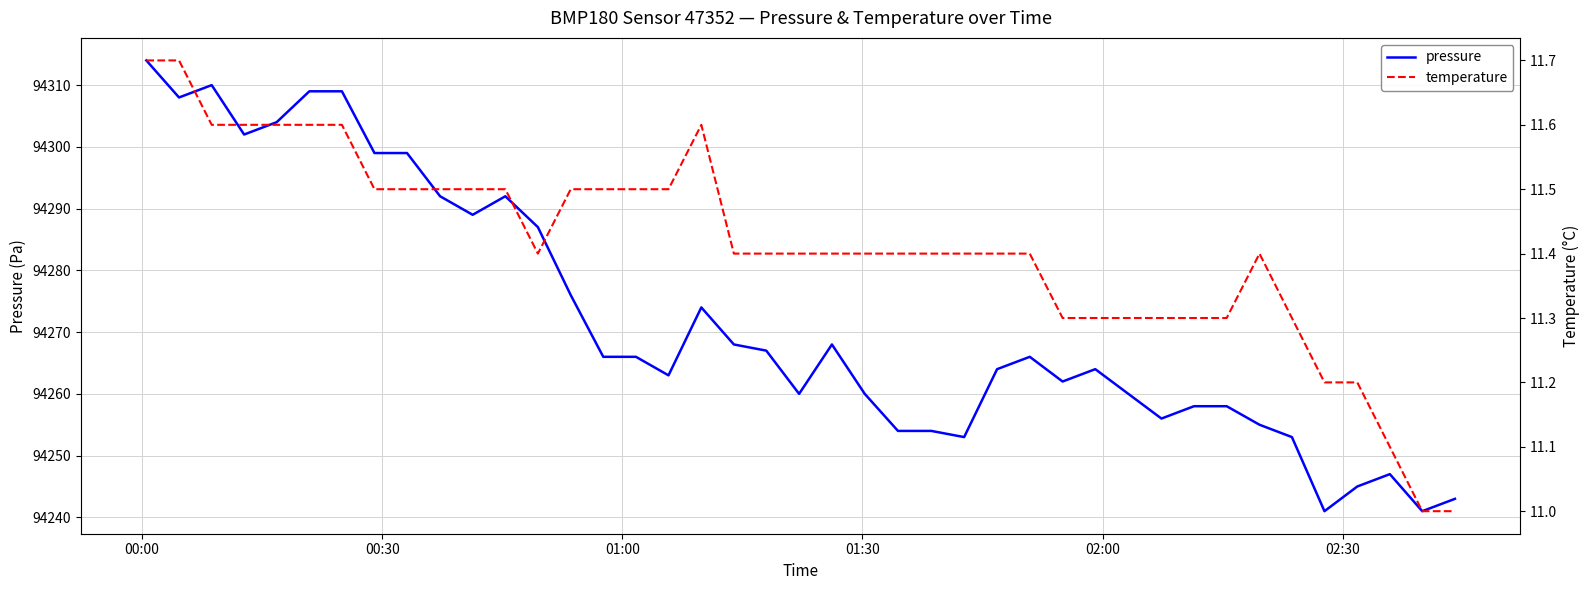

Reading left to right, what are all the values shown in this chart?

pressure: 94314.0	94308.0	94310.0	94302.0	94304.0	94309.0	94309.0	94299.0	94299.0	94292.0	94289.0	94292.0	94287.0	94276.0	94266.0	94266.0	94263.0	94274.0	94268.0	94267.0	94260.0	94268.0	94260.0	94254.0	94254.0	94253.0	94264.0	94266.0	94262.0	94264.0	94256.0	94258.0	94258.0	94255.0	94253.0	94241.0	94245.0	94247.0	94241.0	94243.0
temperature: 11.7	11.7	11.6	11.6	11.6	11.6	11.6	11.5	11.5	11.5	11.5	11.5	11.4	11.5	11.5	11.5	11.5	11.6	11.4	11.4	11.4	11.4	11.4	11.4	11.4	11.4	11.4	11.4	11.3	11.3	11.3	11.3	11.3	11.4	11.3	11.2	11.2	11.1	11.0	11.0